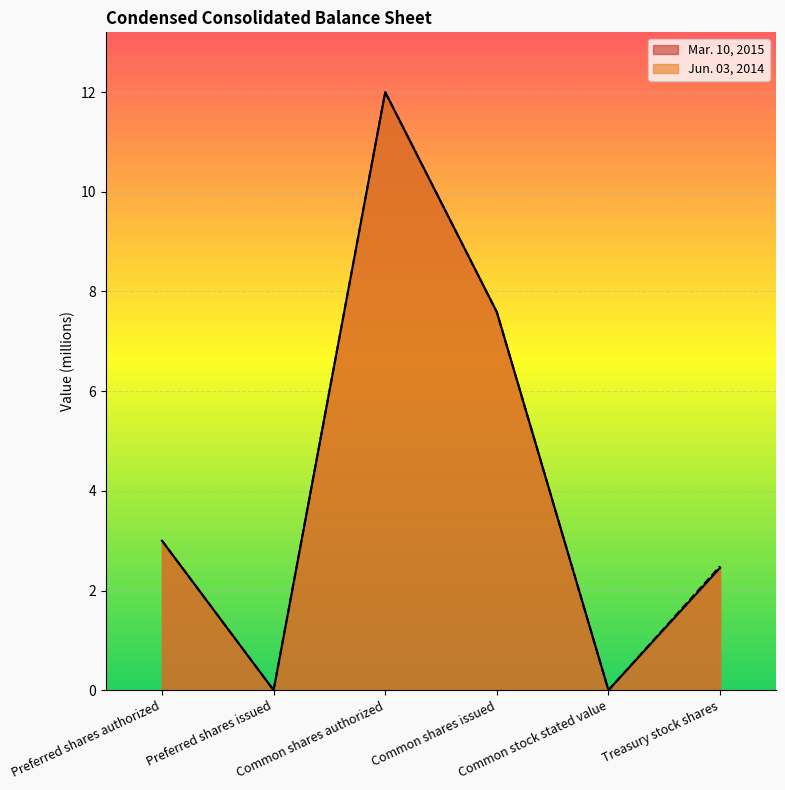

What is the approximate value of Jun. 03, 2014 at Treasury stock shares?

2.5